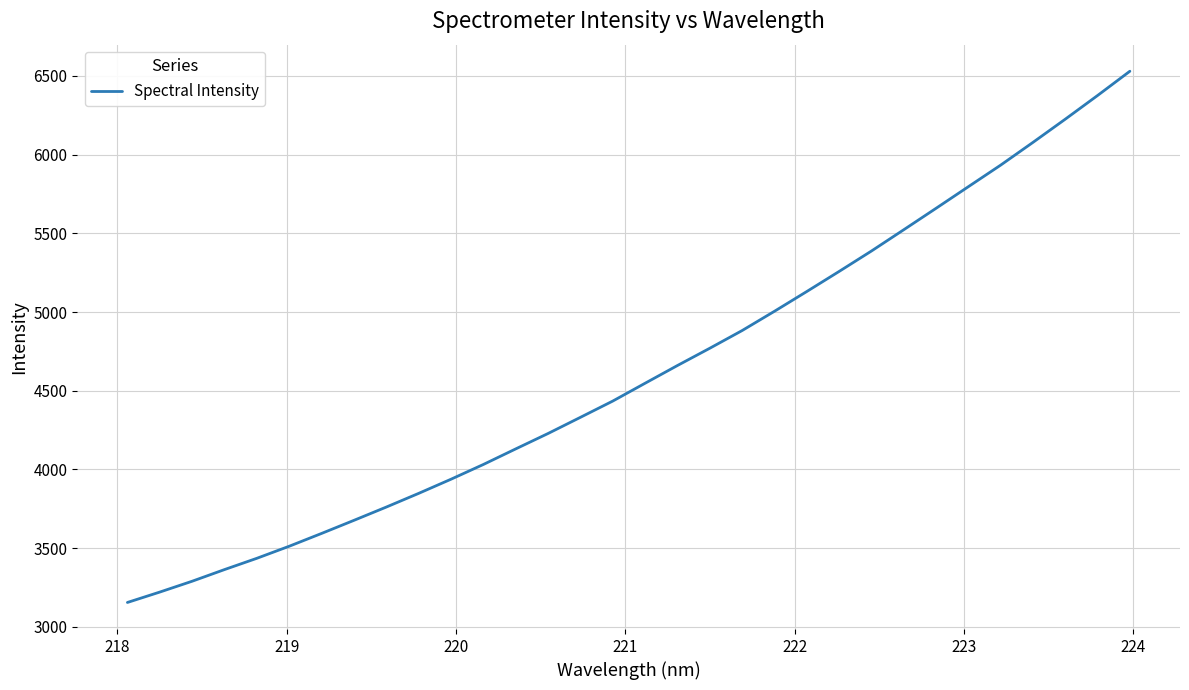

True or false: the data has more than 1 interior local peaks.

False